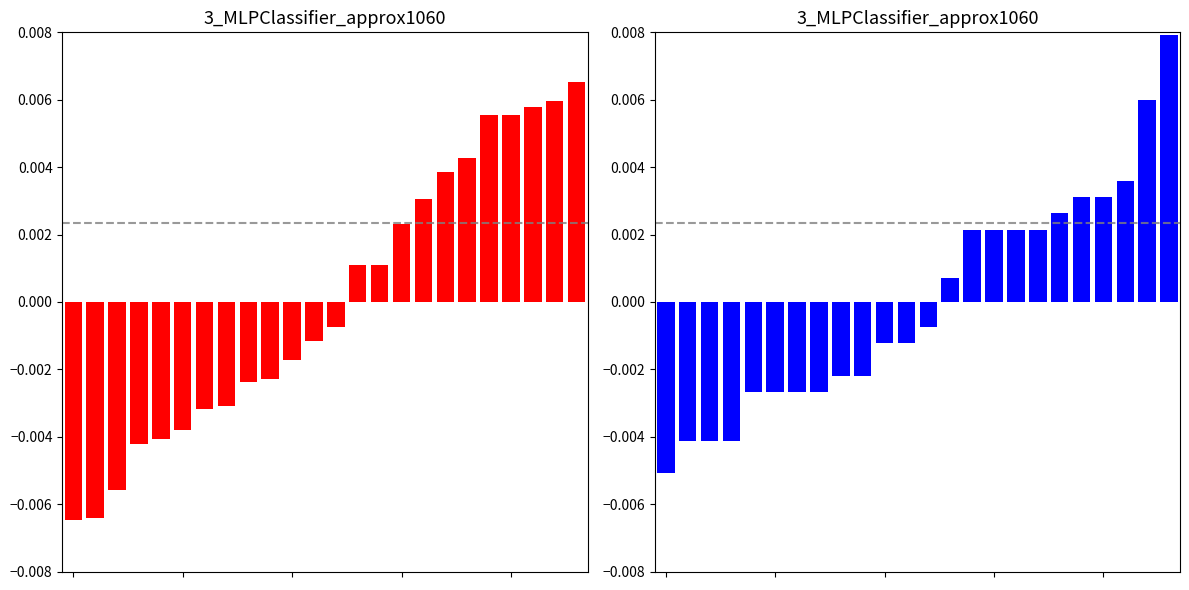

List the labels in order of Temperatura (ºC) value, smallest first.

0, 1, 2, 3, 4, 5, 6, 7, 8, 9, 10, 11, 12, 13, 14, 15, 16, 17, 18, 19, 20, 21, 22, 23